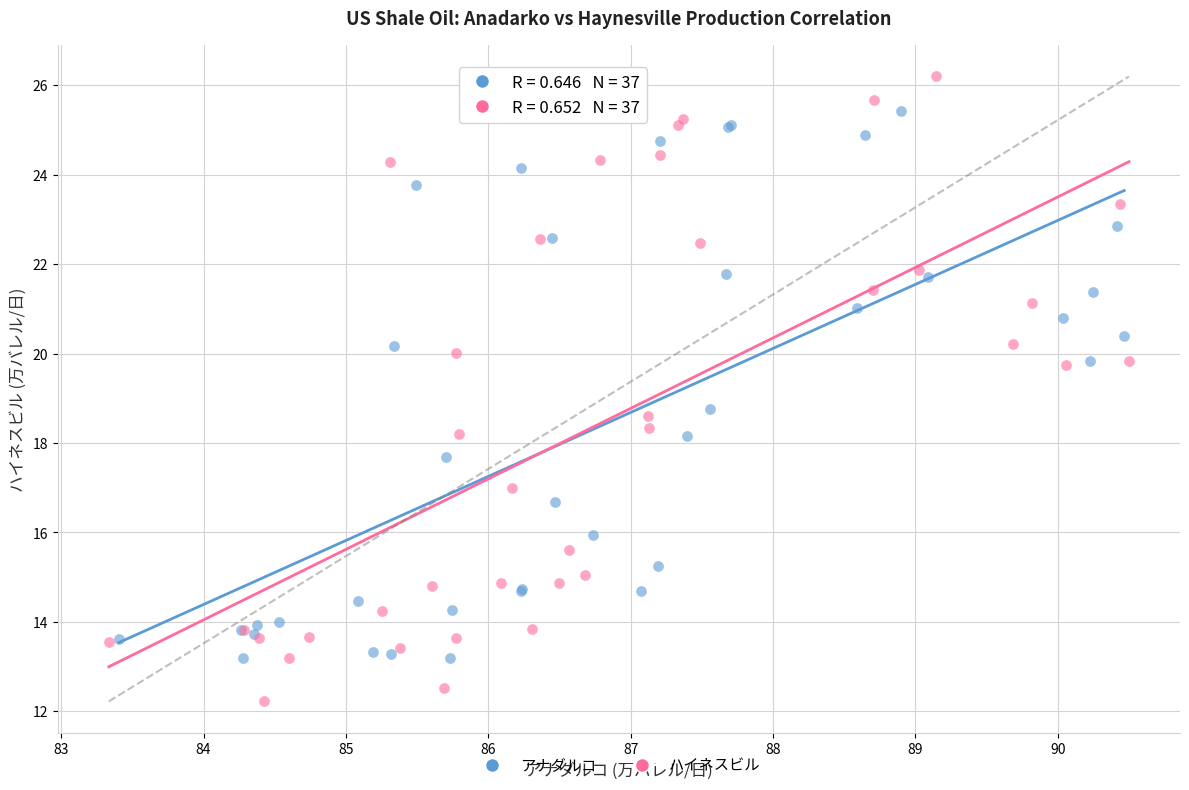

Which series has the largest Y range (max minus min)?

ハイネスビル